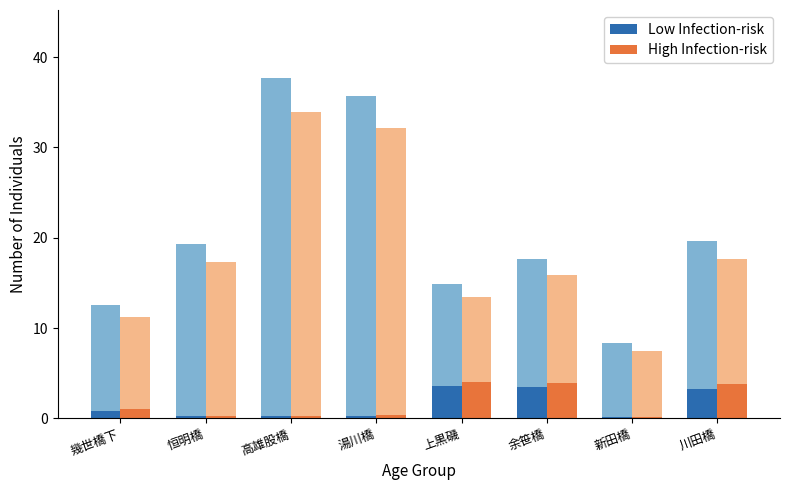

At how many categories does at least one series exceed 3?

3